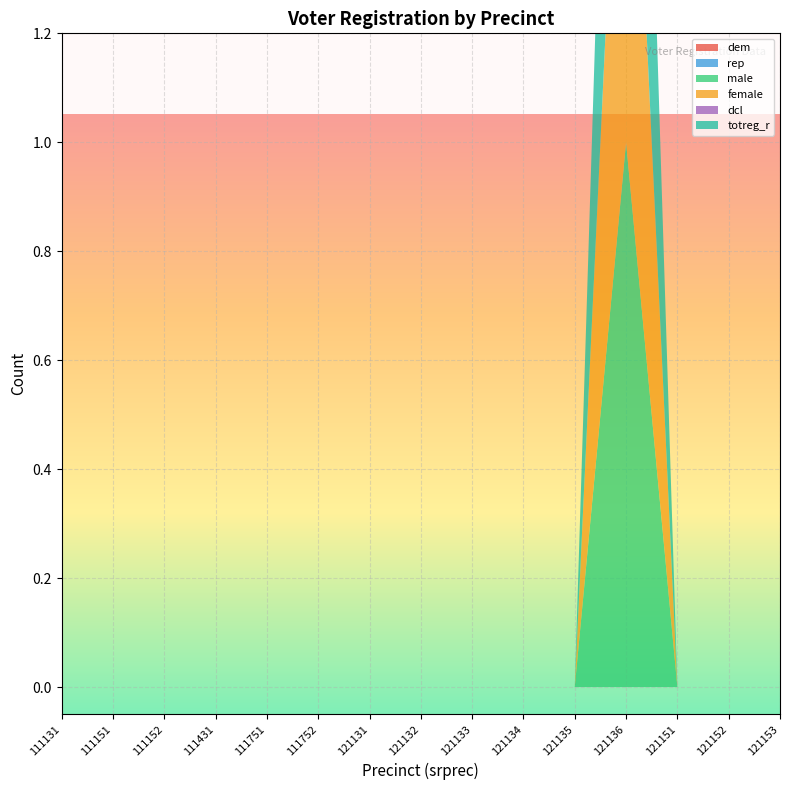

Reading right to left, list all the values displayed in this chart.

dem: 121153=0	121152=0	121151=0	121136=0	121135=0	121134=0	121133=0	121132=0	121131=0	111752=0	111751=0	111431=0	111152=0	111151=0	111131=0
rep: 121153=0	121152=0	121151=0	121136=0	121135=0	121134=0	121133=0	121132=0	121131=0	111752=0	111751=0	111431=0	111152=0	111151=0	111131=0
male: 121153=0	121152=0	121151=0	121136=1	121135=0	121134=0	121133=0	121132=0	121131=0	111752=0	111751=0	111431=0	111152=0	111151=0	111131=0
female: 121153=0	121152=0	121151=0	121136=1	121135=0	121134=0	121133=0	121132=0	121131=0	111752=0	111751=0	111431=0	111152=0	111151=0	111131=0
dcl: 121153=0	121152=0	121151=0	121136=0	121135=0	121134=0	121133=0	121132=0	121131=0	111752=0	111751=0	111431=0	111152=0	111151=0	111131=0
totreg_r: 121153=0	121152=0	121151=0	121136=1	121135=0	121134=0	121133=0	121132=0	121131=0	111752=0	111751=0	111431=0	111152=0	111151=0	111131=0